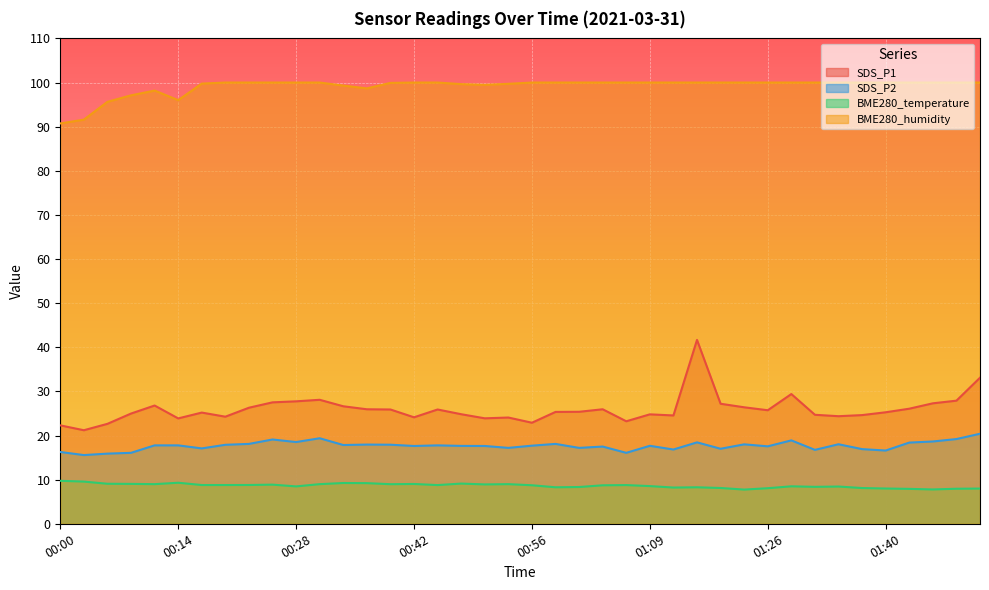

Is the value of BME280_humidity at 00:39 greater than the value of SDS_P2 at 01:04?

Yes